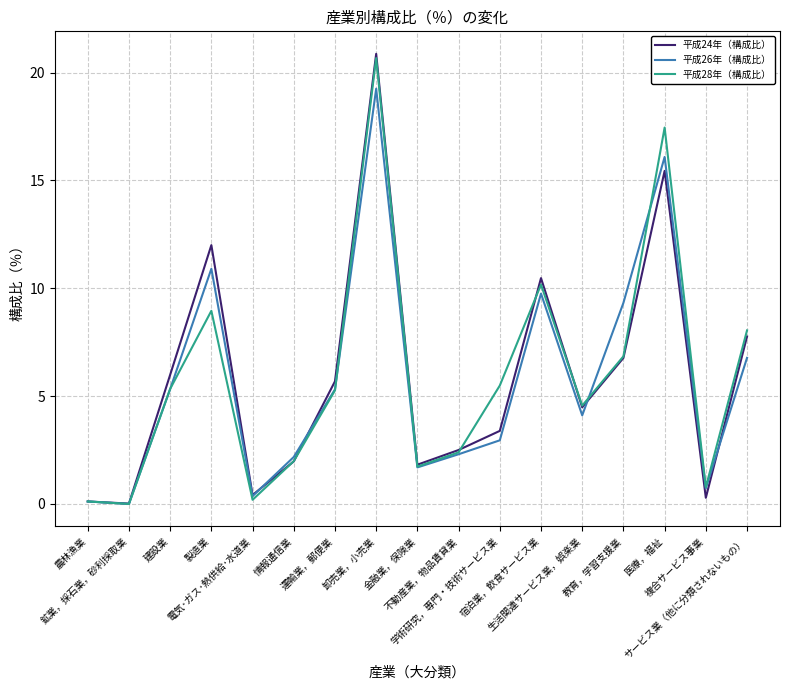

Which series has the widest spread of values?

平成24年（構成比）